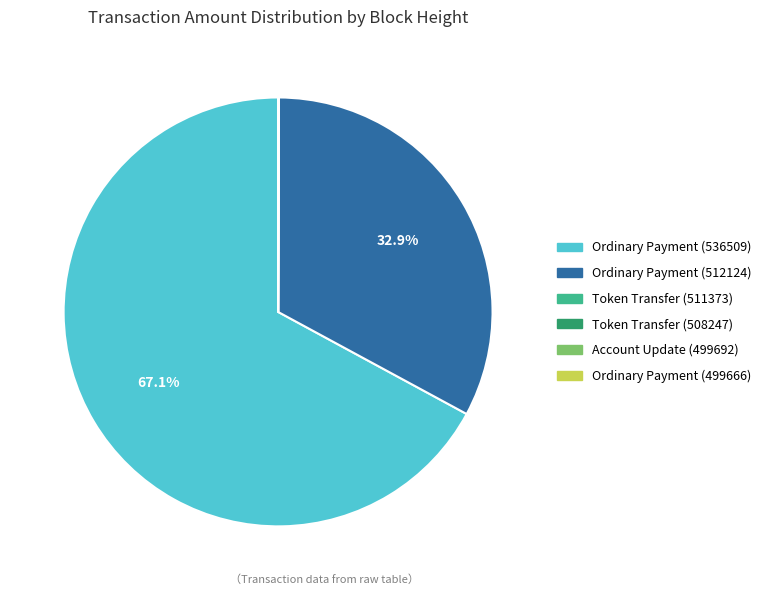

Does any single category account for the majority?

Yes